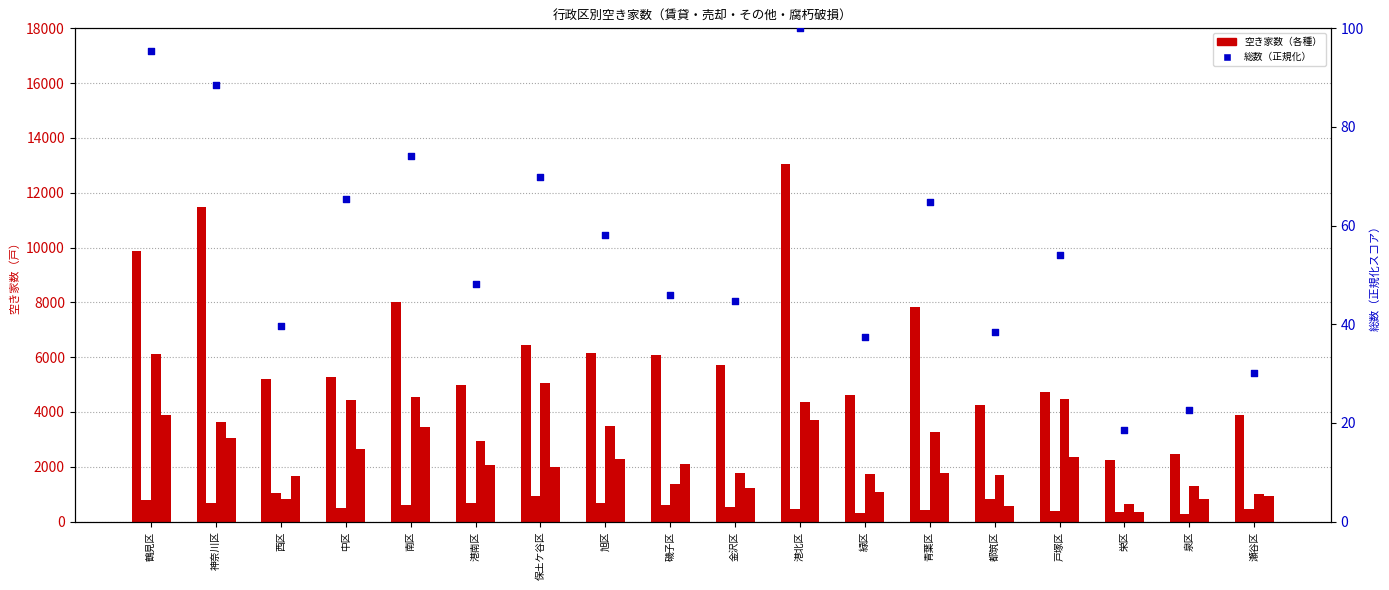

At how many categories does at least one series exceed 11337?

2